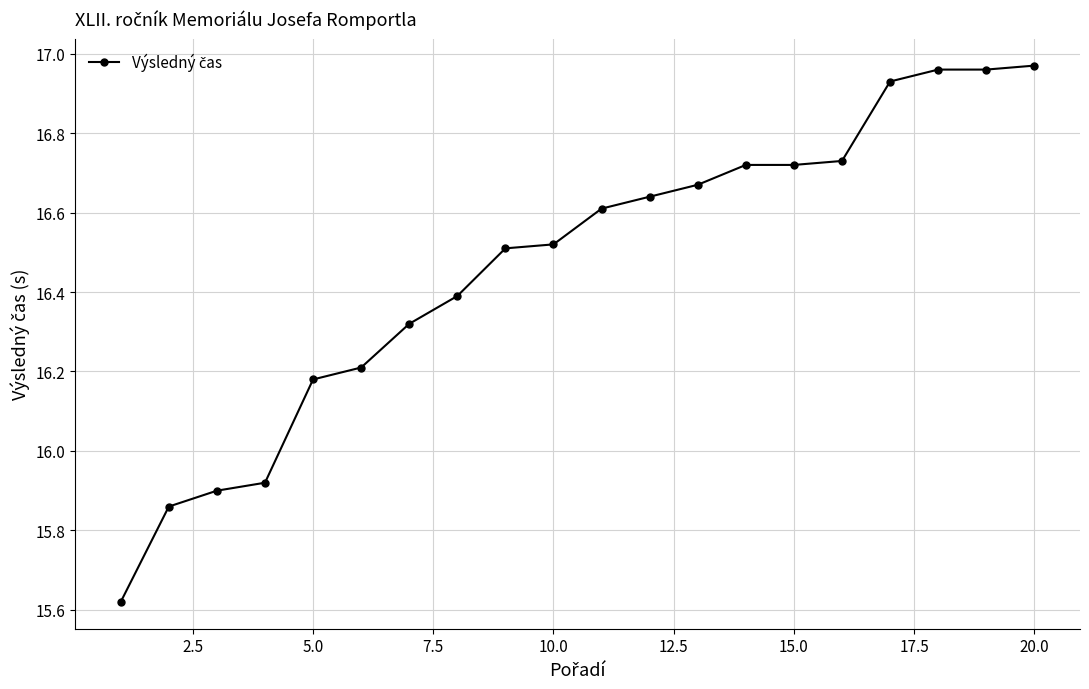

What is the sum of all values?

329.3